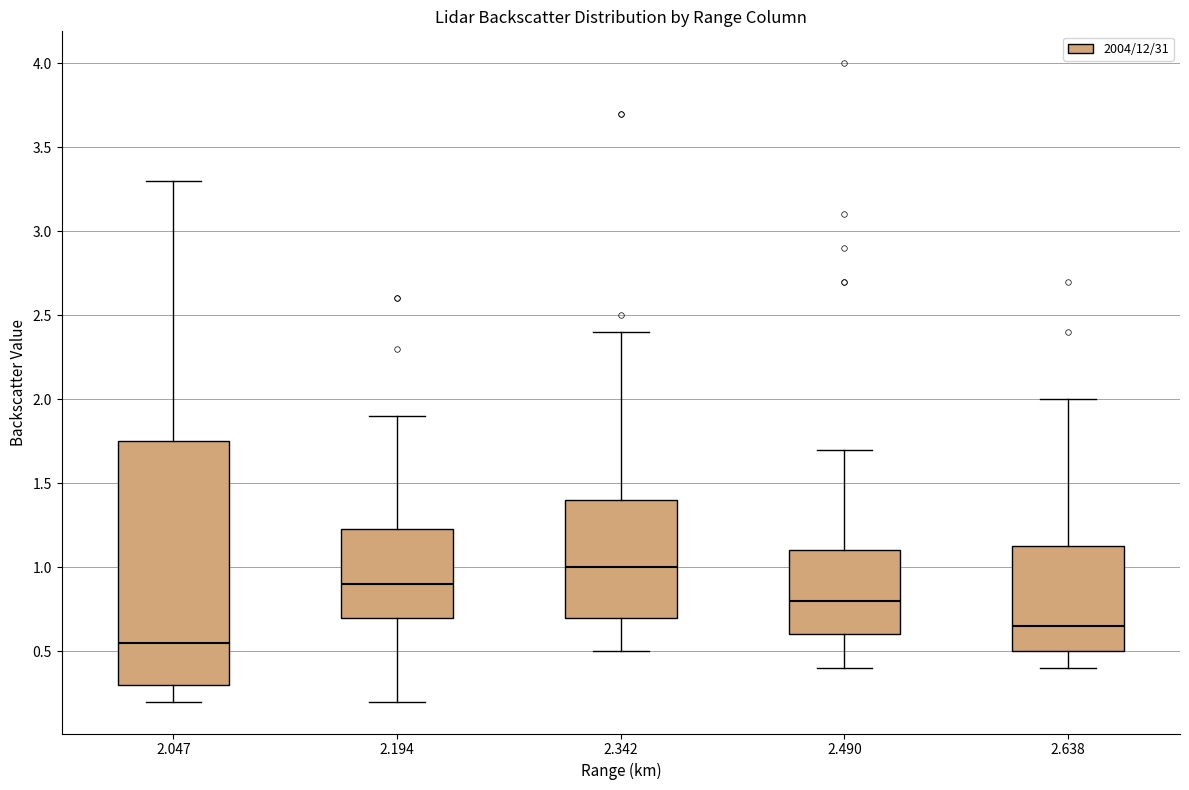

Where does the upper whisker of the box at x = 2.490 end on the y-axis? The values are not printed on the chart, so give them approximately, as read against the axis.

1.70